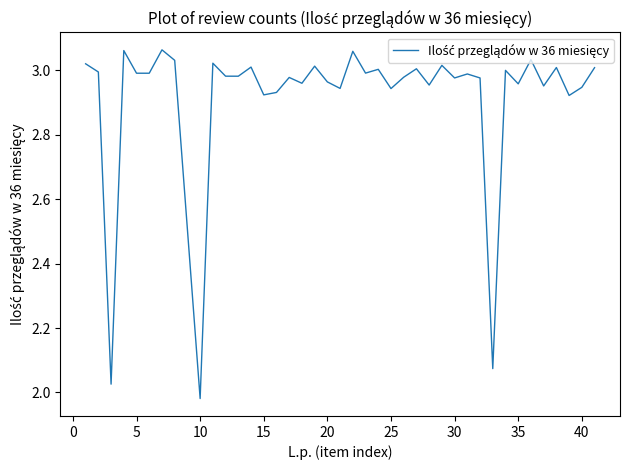

True or false: the data has more than 2 interior local peaks.

True